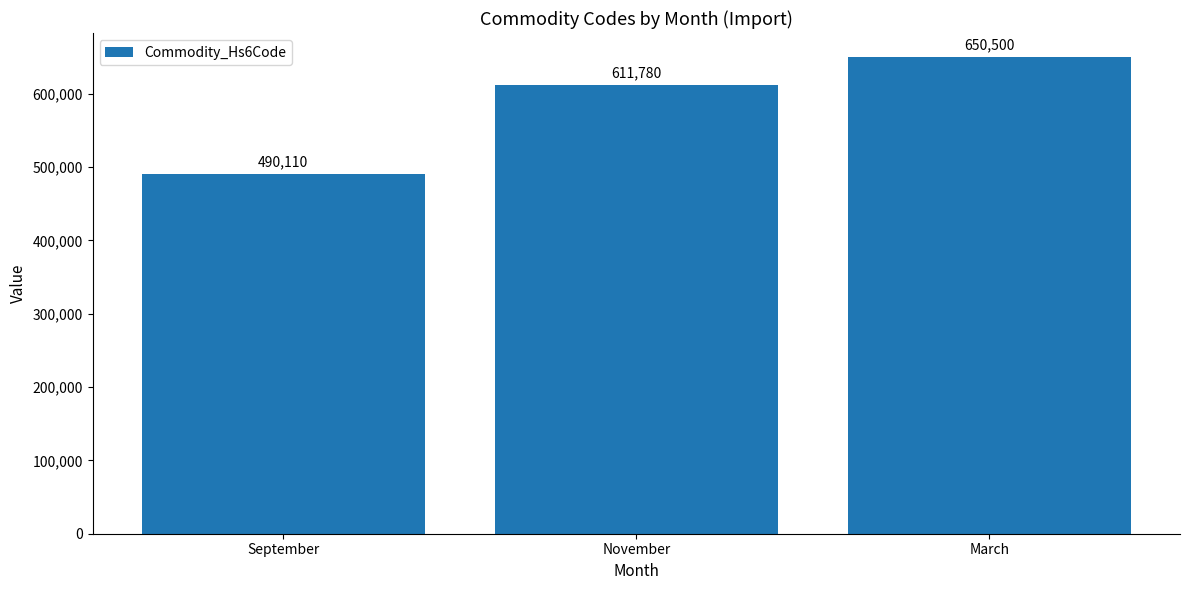

How many values are below 611780?

1